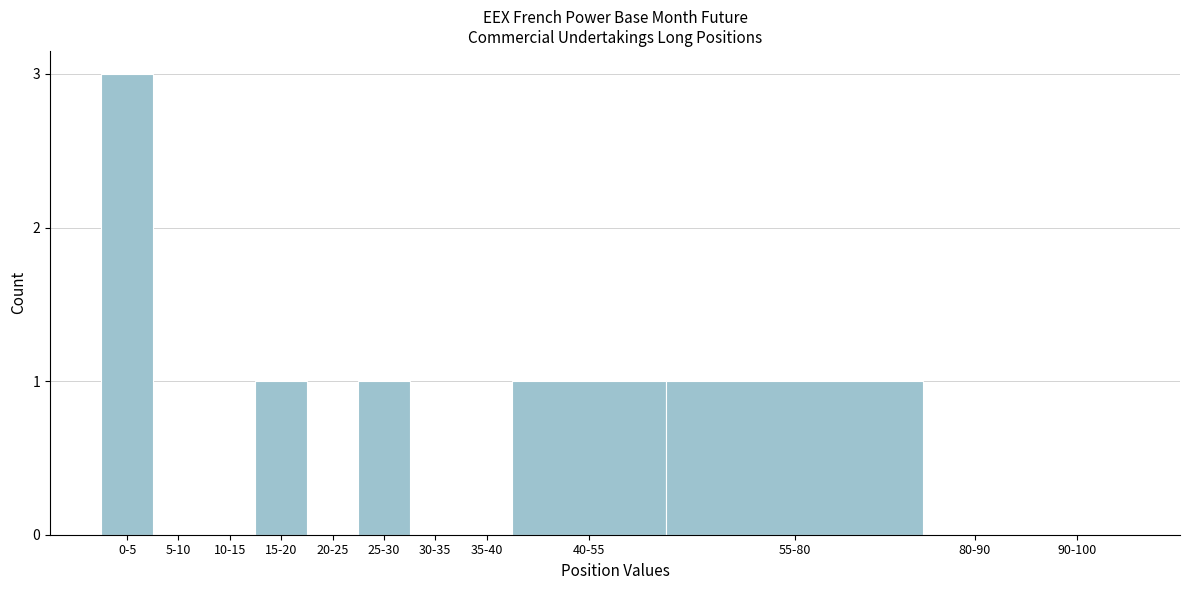

Reading left to right, what are all the values shown in this chart?

0-5=3	5-10=0	10-15=0	15-20=1	20-25=0	25-30=1	30-35=0	35-40=0	40-55=1	55-80=1	80-90=0	90-100=0